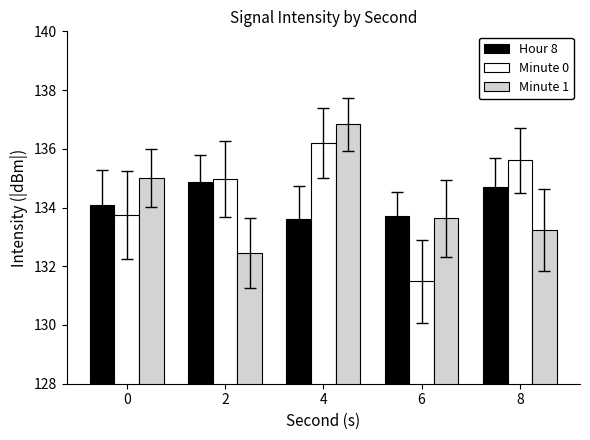

Which series has the largest total across all categories?

Minute 0